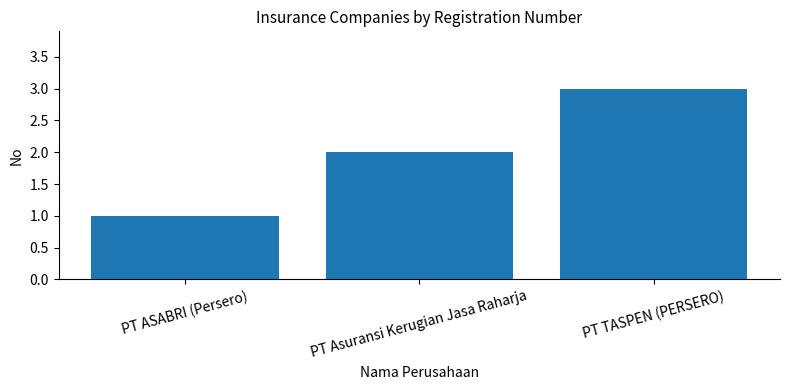

Rank the categories by value from lowest to highest.

PT ASABRI (Persero), PT Asuransi Kerugian Jasa Raharja, PT TASPEN (PERSERO)